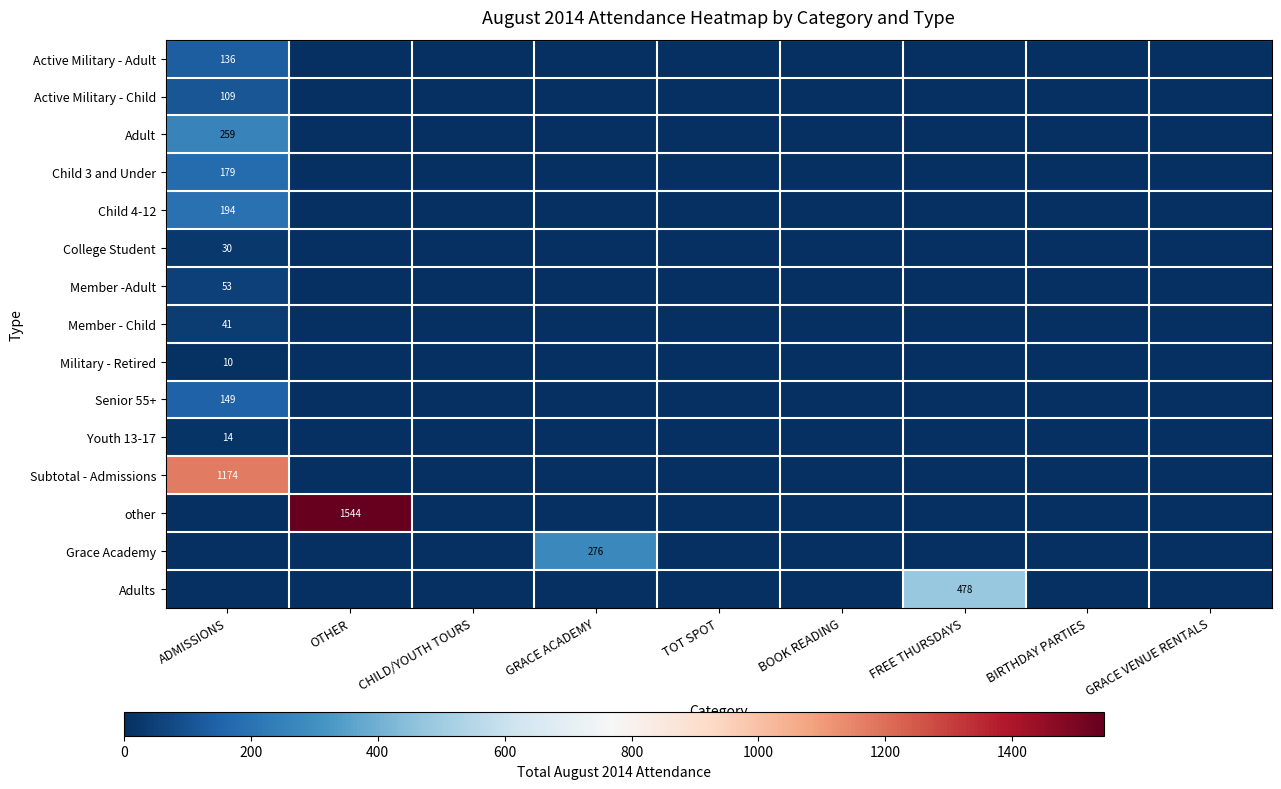

What is the spread (max minus min) of values at FREE THURSDAYS?

478